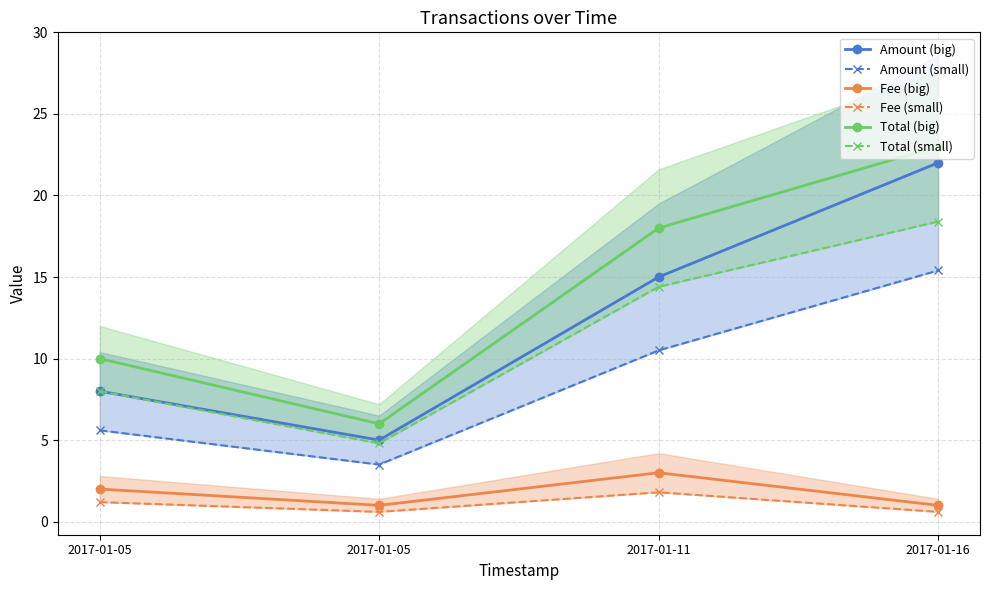

Reading right to left, transcribe all the data shown in this chart.

Amount (big): 2017-01-16=22.0	2017-01-11=15.0	2017-01-05=5.0	2017-01-05=8.0
Amount (small): 2017-01-16=15.4	2017-01-11=10.5	2017-01-05=3.5	2017-01-05=5.6
Fee (big): 2017-01-16=1.0	2017-01-11=3.0	2017-01-05=1.0	2017-01-05=2.0
Fee (small): 2017-01-16=0.6	2017-01-11=1.8	2017-01-05=0.6	2017-01-05=1.2
Total (big): 2017-01-16=23.0	2017-01-11=18.0	2017-01-05=6.0	2017-01-05=10.0
Total (small): 2017-01-16=18.4	2017-01-11=14.4	2017-01-05=4.8	2017-01-05=8.0